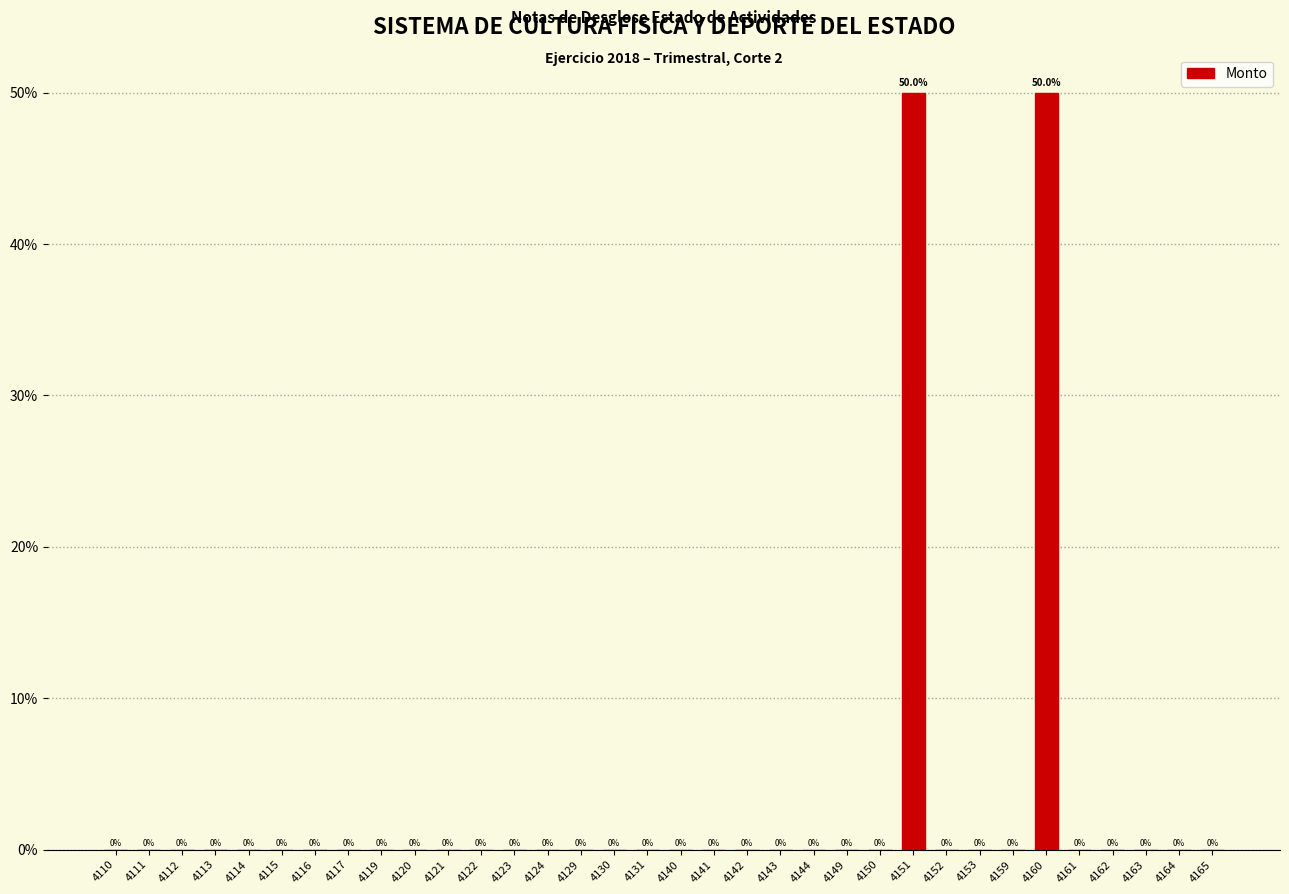

Reading left to right, what are all the values shown in this chart?

4110=0	4111=0	4112=0	4113=0	4114=0	4115=0	4116=0	4117=0	4119=0	4120=0	4121=0	4122=0	4123=0	4124=0	4129=0	4130=0	4131=0	4140=0	4141=0	4142=0	4143=0	4144=0	4149=0	4150=0	4151=50	4152=0	4153=0	4159=0	4160=50	4161=0	4162=0	4163=0	4164=0	4165=0